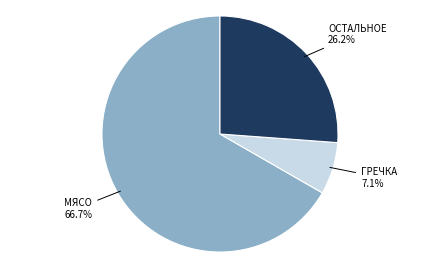

Is there a majority slice in this chart?

Yes